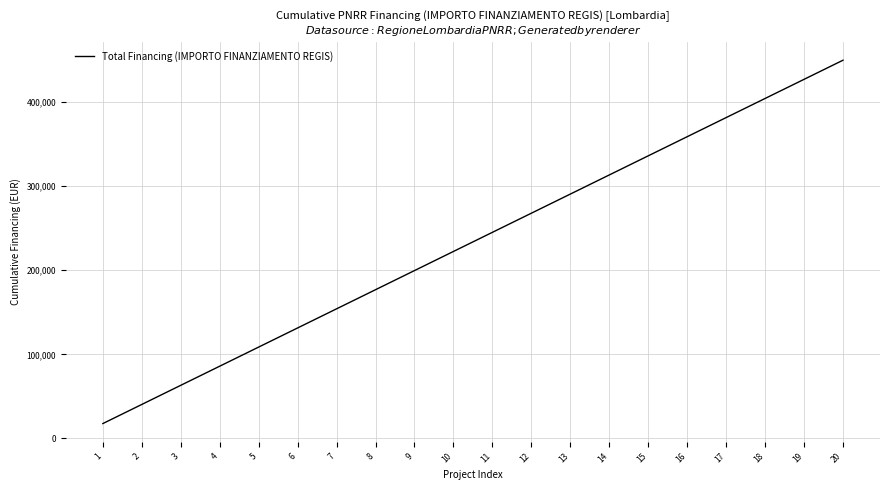

Reading left to right, what are all the values shown in this chart?

17674.8	40424.8	63174.8	85924.8	108674.8	131424.8	154174.8	176924.8	199674.8	222424.8	245174.8	267924.8	290674.8	313424.8	336174.8	358924.8	381674.8	404424.8	427174.8	449924.8